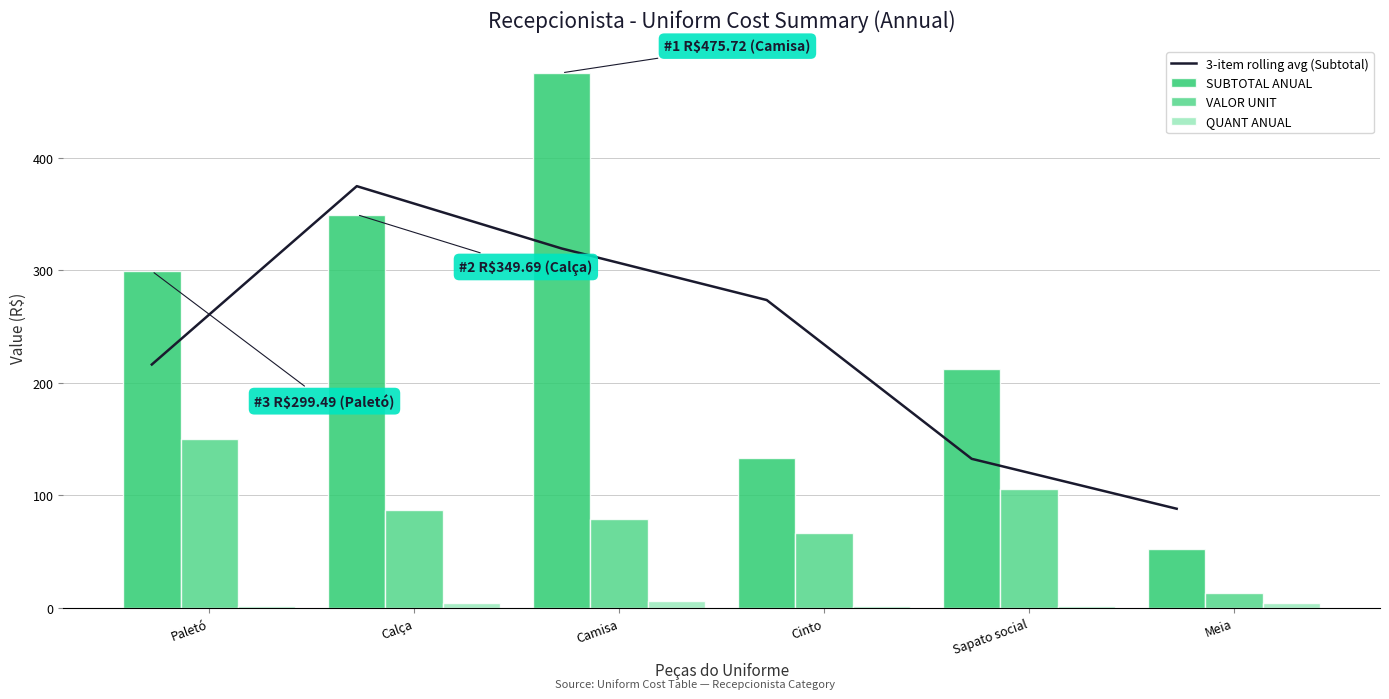

Reading right to left, extract all data points from this chart.

3-item rolling avg (Subtotal): Meia=88.1	Sapato social=132.5	Cinto=273.7	Camisa=319.5	Calça=375.0	Paletó=216.4
SUBTOTAL ANUAL: Meia=52.2	Sapato social=212.2	Cinto=133.1	Camisa=475.7	Calça=349.7	Paletó=299.5
VALOR UNIT: Meia=13.1	Sapato social=106.1	Cinto=66.6	Camisa=79.3	Calça=87.4	Paletó=149.7
QUANT ANUAL: Meia=4.0	Sapato social=2.0	Cinto=2.0	Camisa=6.0	Calça=4.0	Paletó=2.0